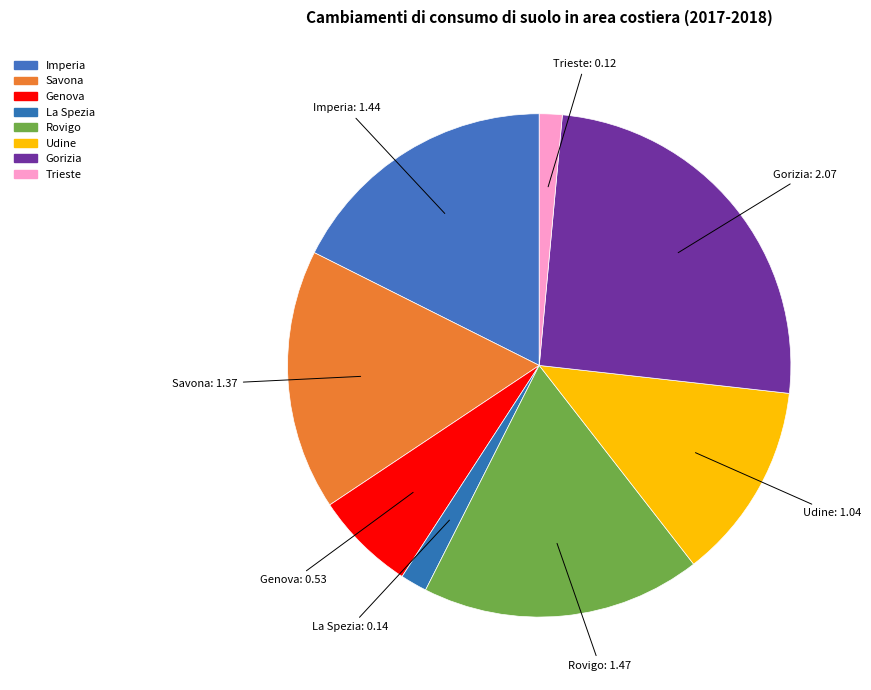

Is Imperia the majority of the pie?

No